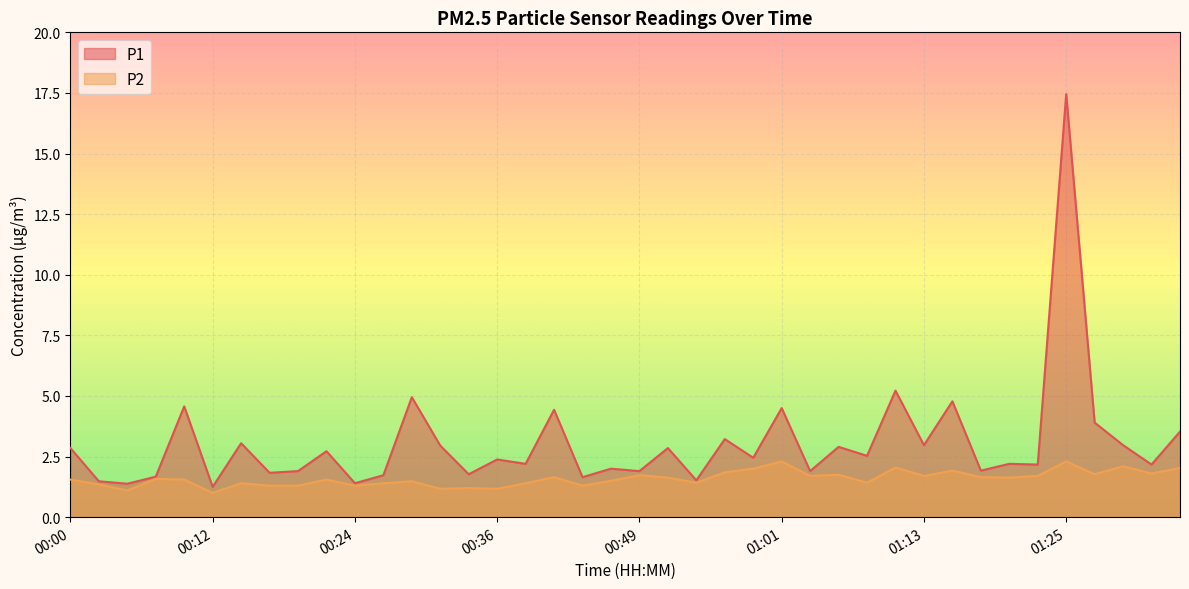

True or false: P2 and P1 cross at least once.

False